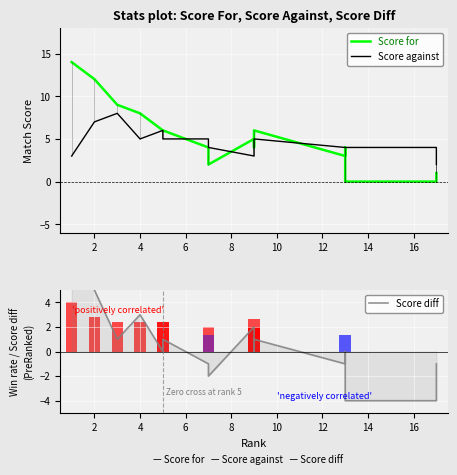

The value of Score against at 15 is 4. True or false?

True